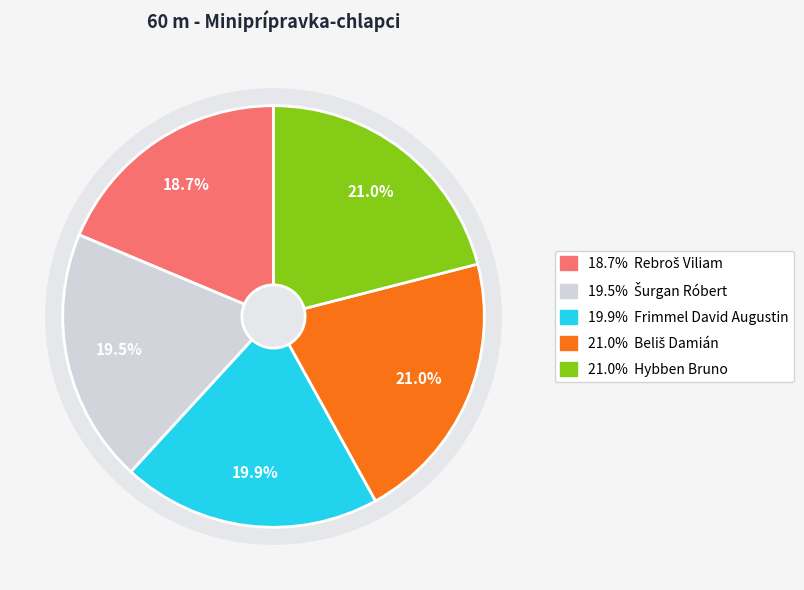

Count the number of slices in the pie.

5